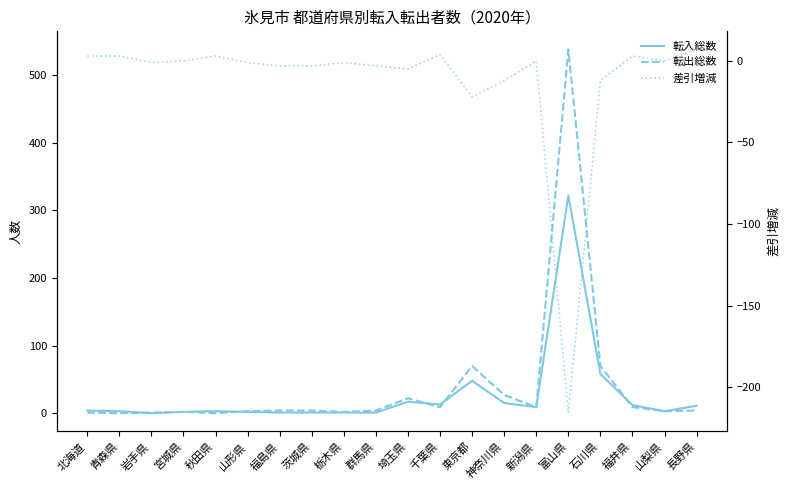

True or false: 差引増減 and 転入総数 cross at least once.

False